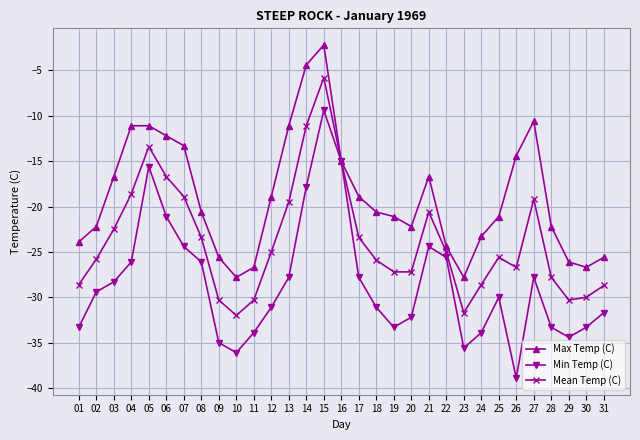

Rank the series at 08 from lowest to highest value.

Min Temp (C), Mean Temp (C), Max Temp (C)